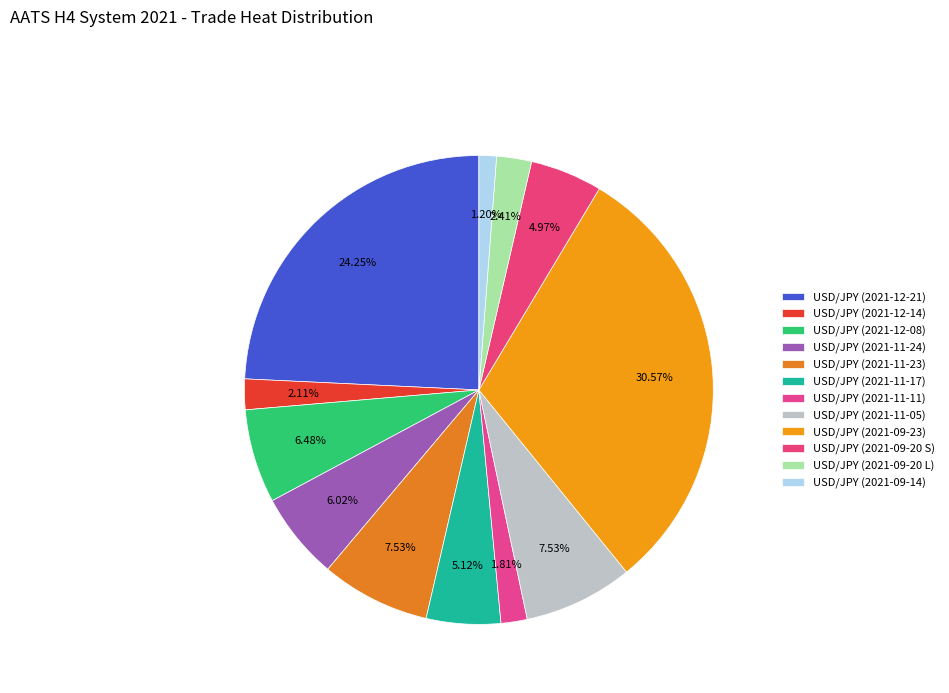

How many segments does this pie chart have?

12